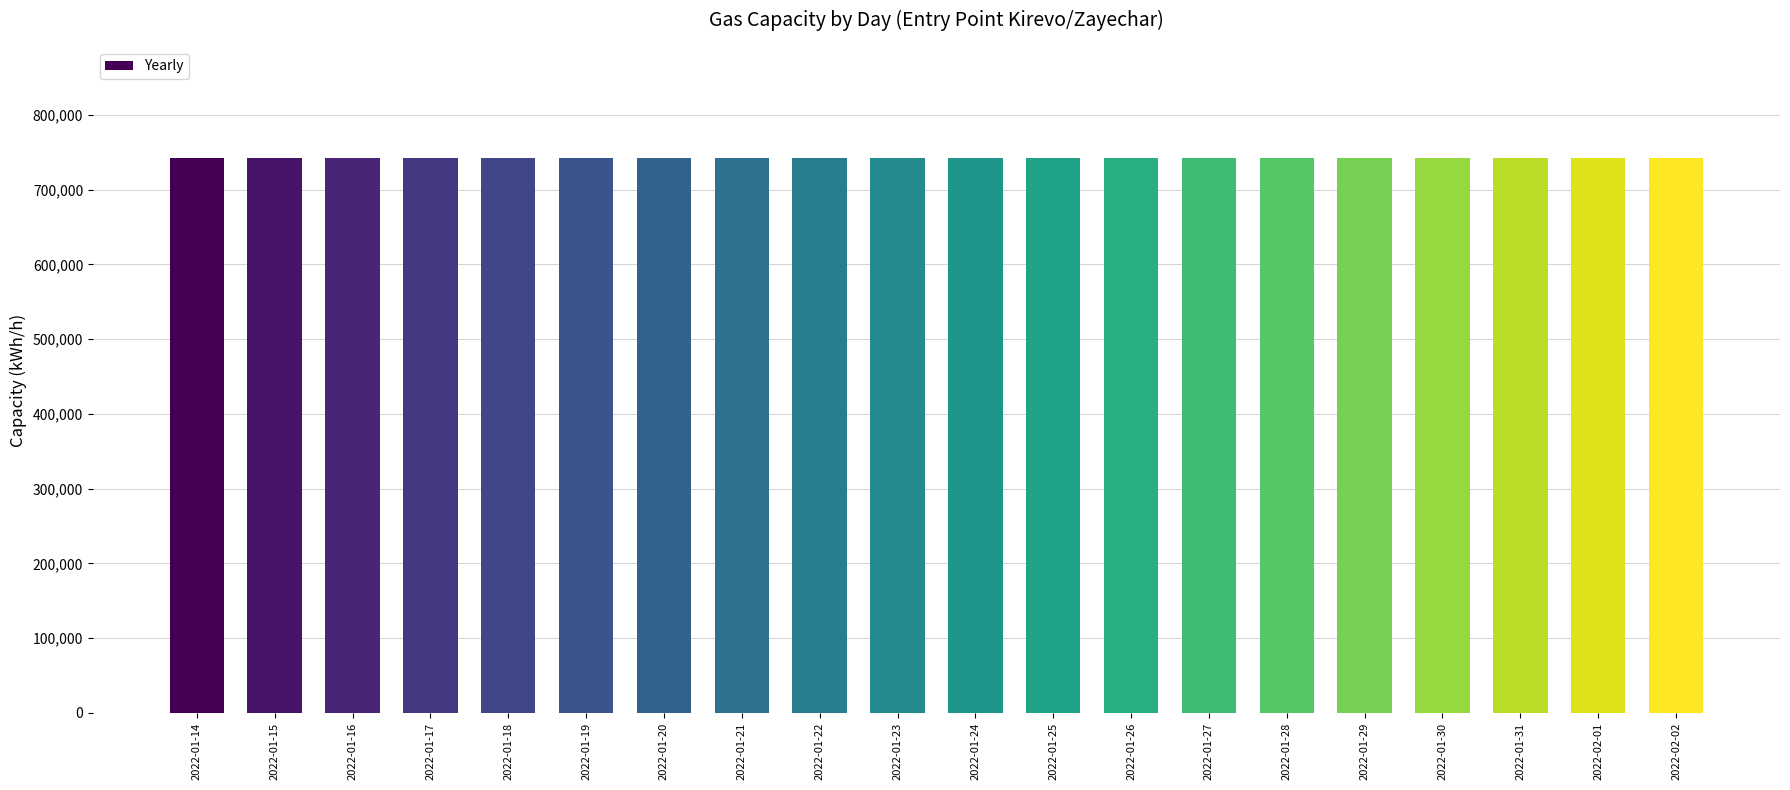

What position from the left is 2022-01-20?

7